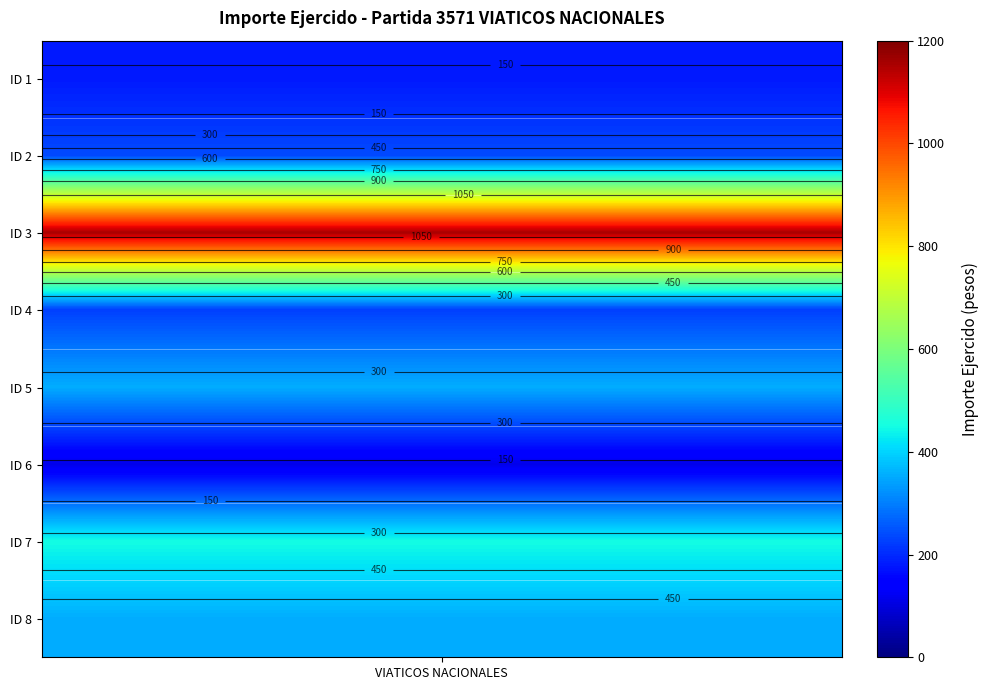

The value at 3 is 1689. True or false?

False